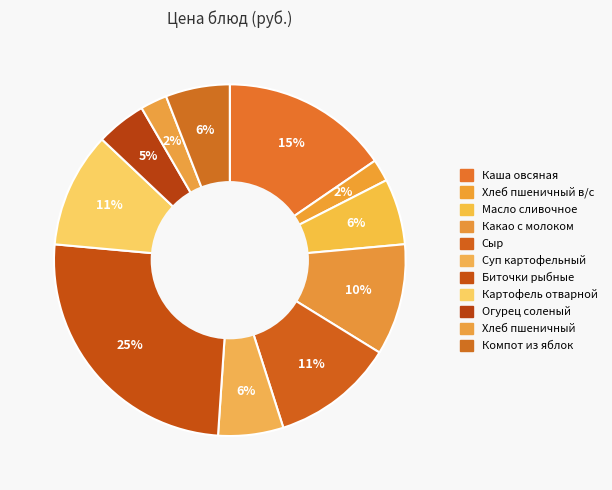

What is the smallest slice in the pie chart?

Хлеб пшеничный в/с